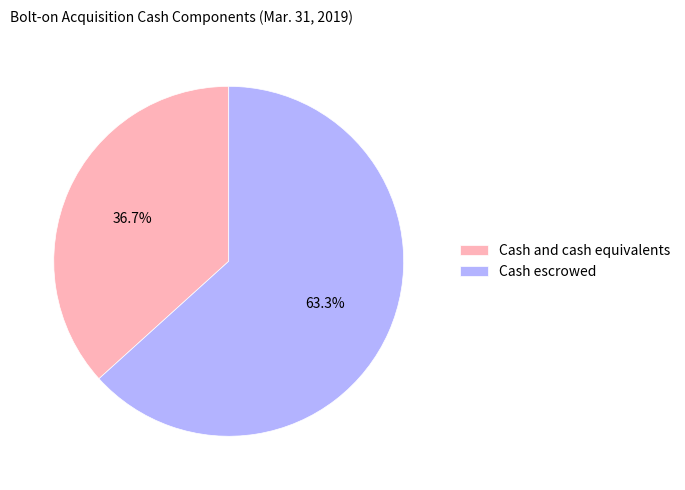

The Cash escrowed slice represents 69% of the pie. True or false?

False